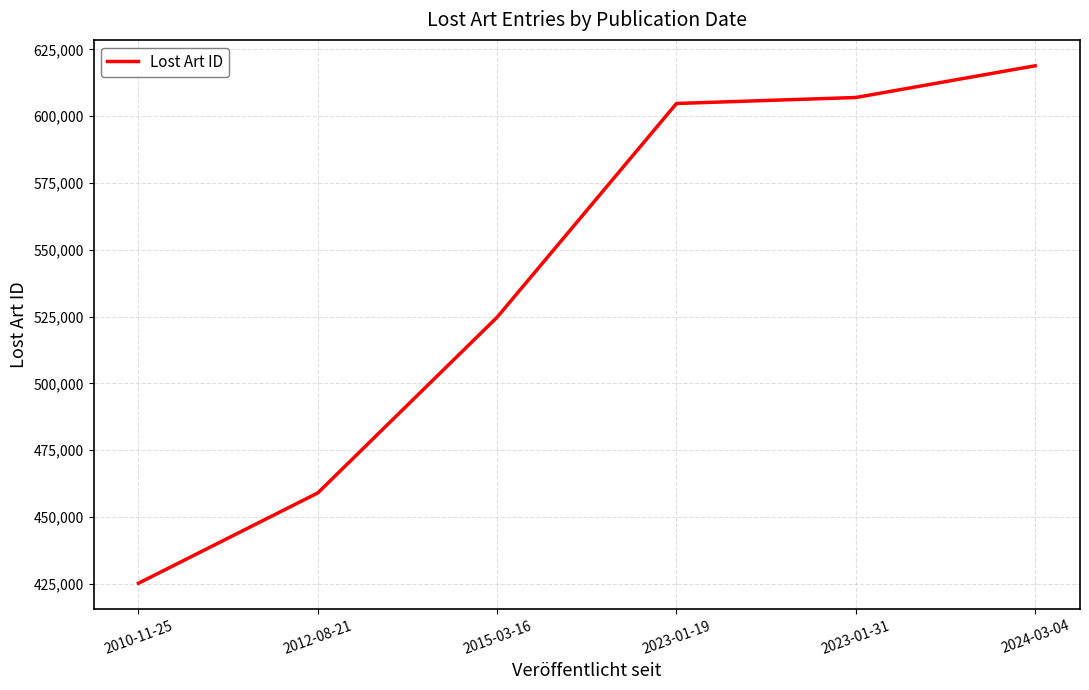

Where is the data nearest to the value 522013?

2015-03-16